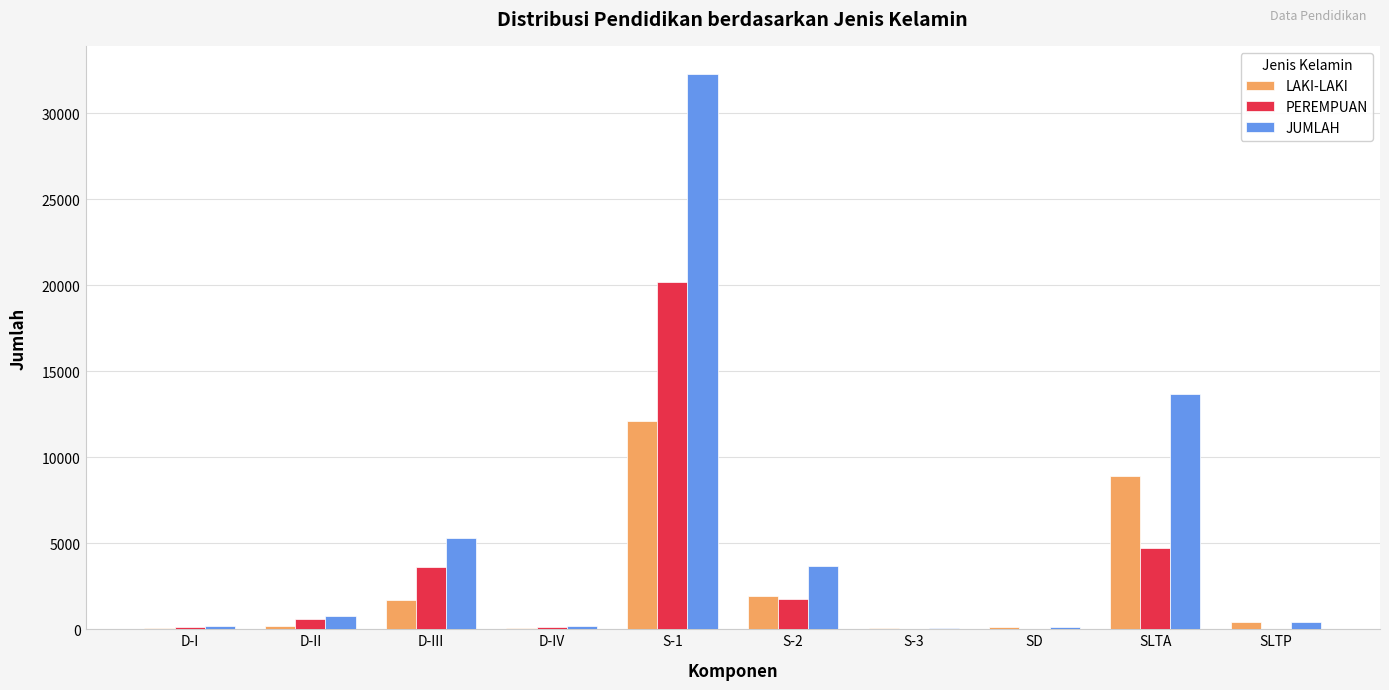

Between D-III and SLTA, which series saw the biggest shift?

JUMLAH